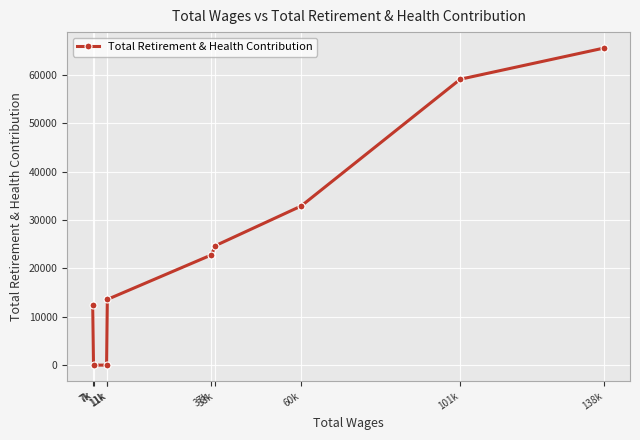

True or false: the data shows 32904 at 60k.

True